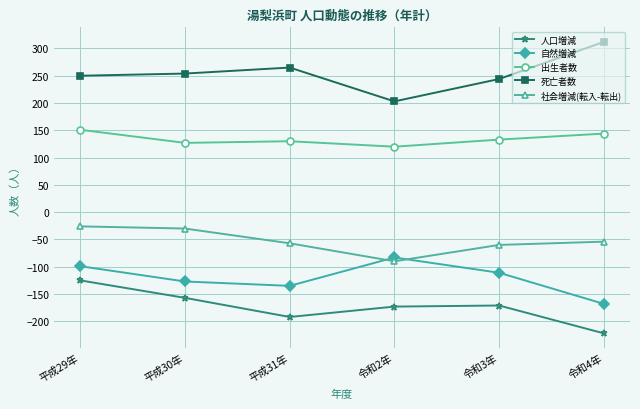

The value of 死亡者数 at 平成29年 is 250. True or false?

True